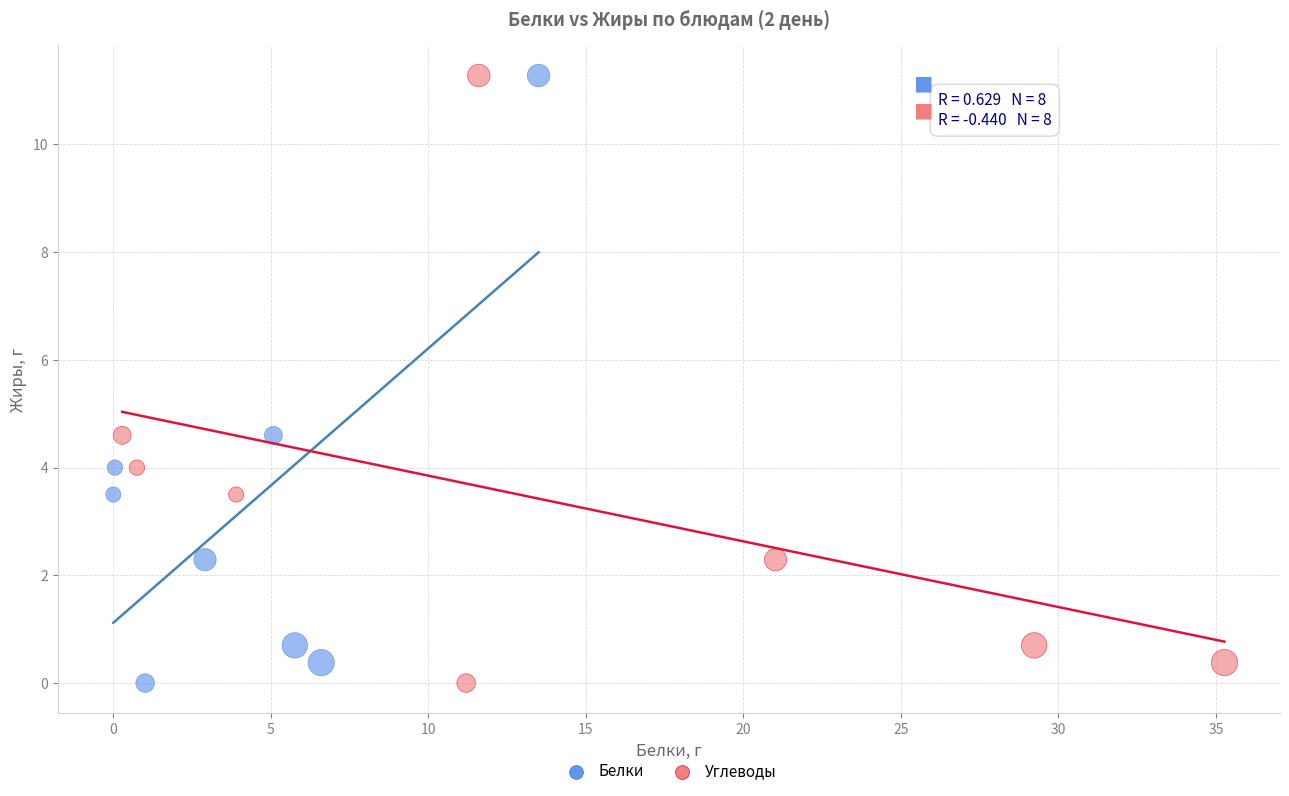

What are all the series names shown in the legend?

Белки, Углеводы